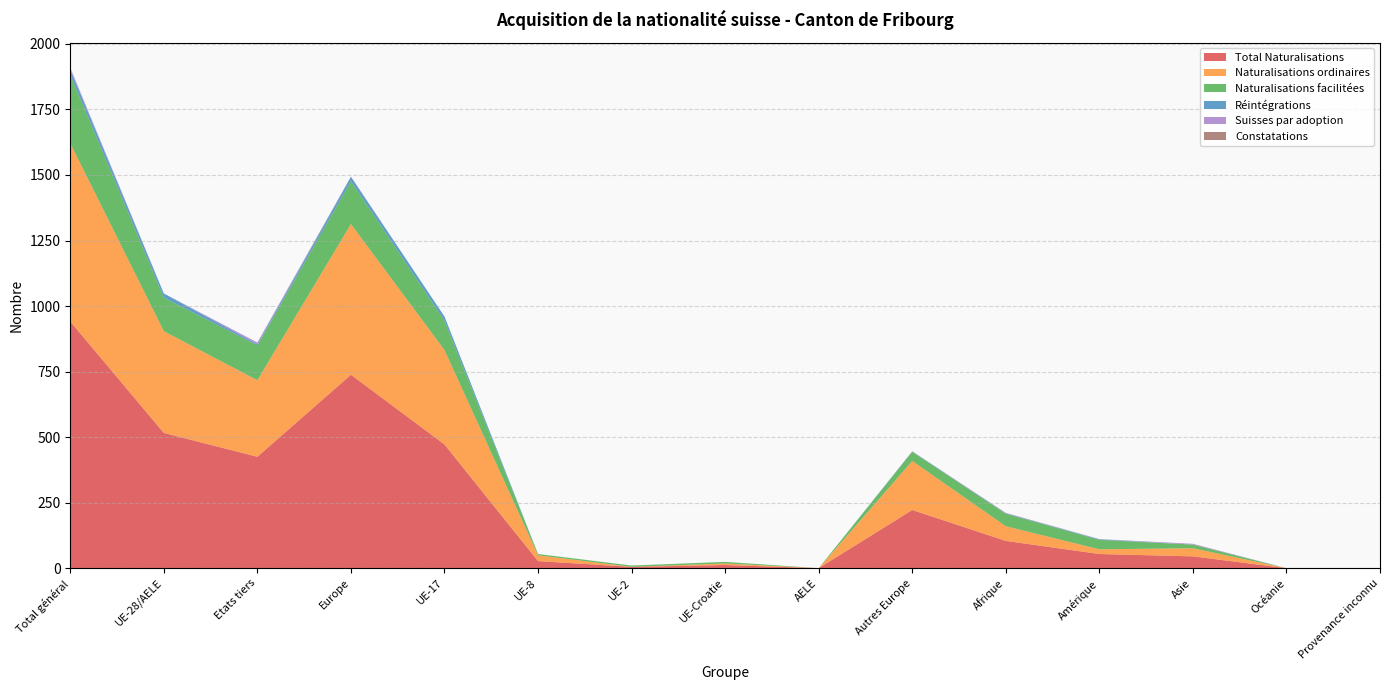

Reading right to left, extract all data points from this chart.

Total Naturalisations: 0	0	45	54	104	222	0	12	5	27	472	738	425	516	941
Naturalisations ordinaires: 0	0	31	18	56	187	0	6	0	22	360	575	292	388	680
Naturalisations facilitées: 0	0	14	36	48	35	0	6	5	5	112	163	133	128	261
Réintégrations: 0	0	0	2	1	1	0	0	0	0	16	17	4	16	20
Suisses par adoption: 0	0	3	1	2	1	0	0	0	0	0	1	7	0	7
Constatations: 0	0	0	0	0	0	0	0	0	0	0	0	0	0	0